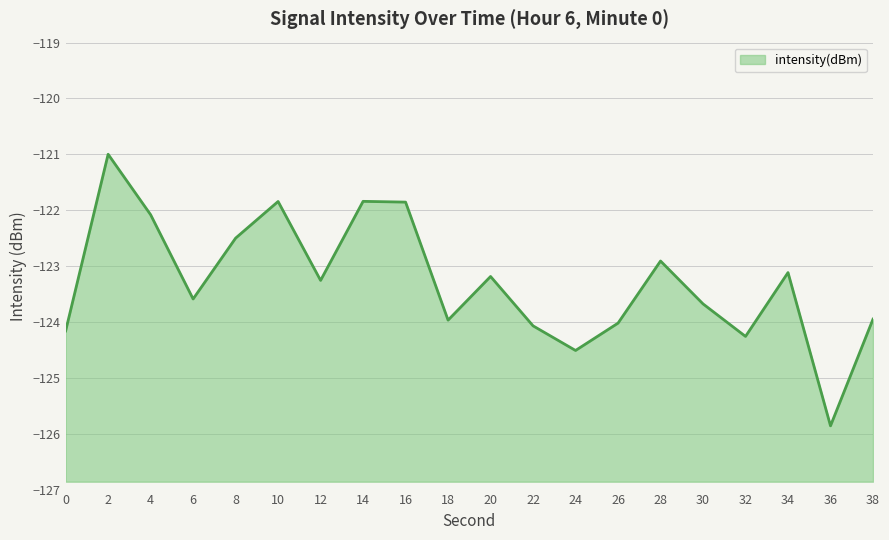

Between 2 and 34, which is larger?

2